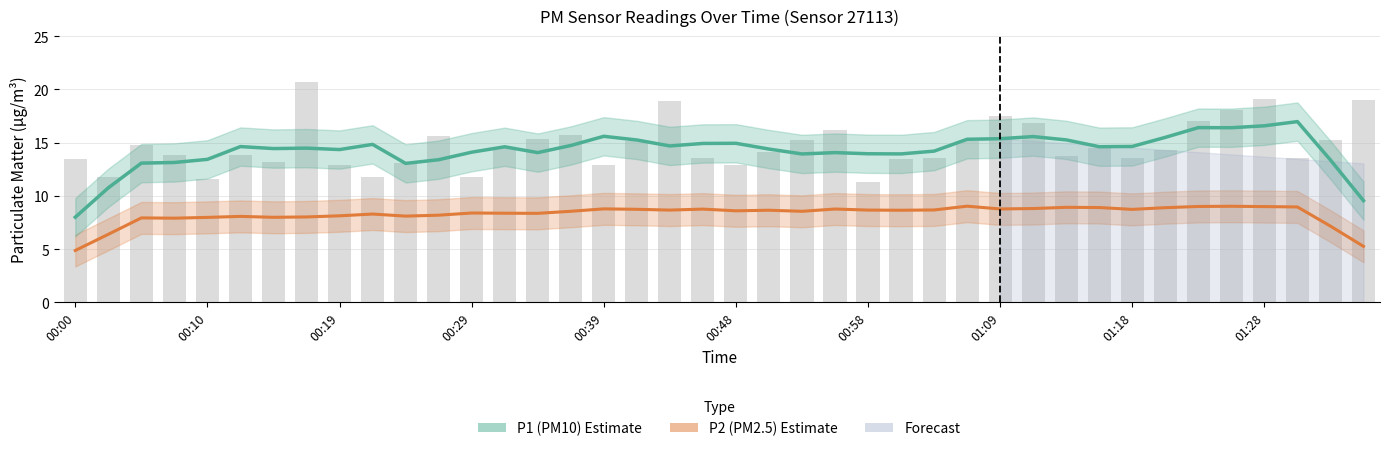

What is the minimum value for P2 (PM2.5) Estimate?

4.9